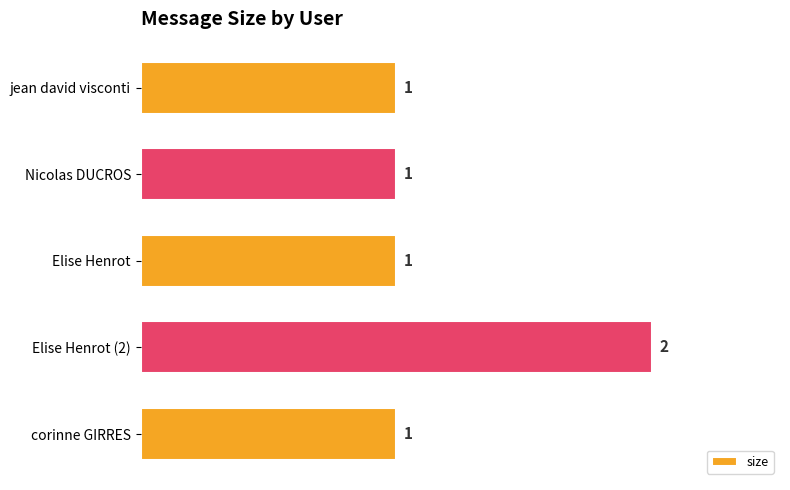

What is the average value?

1